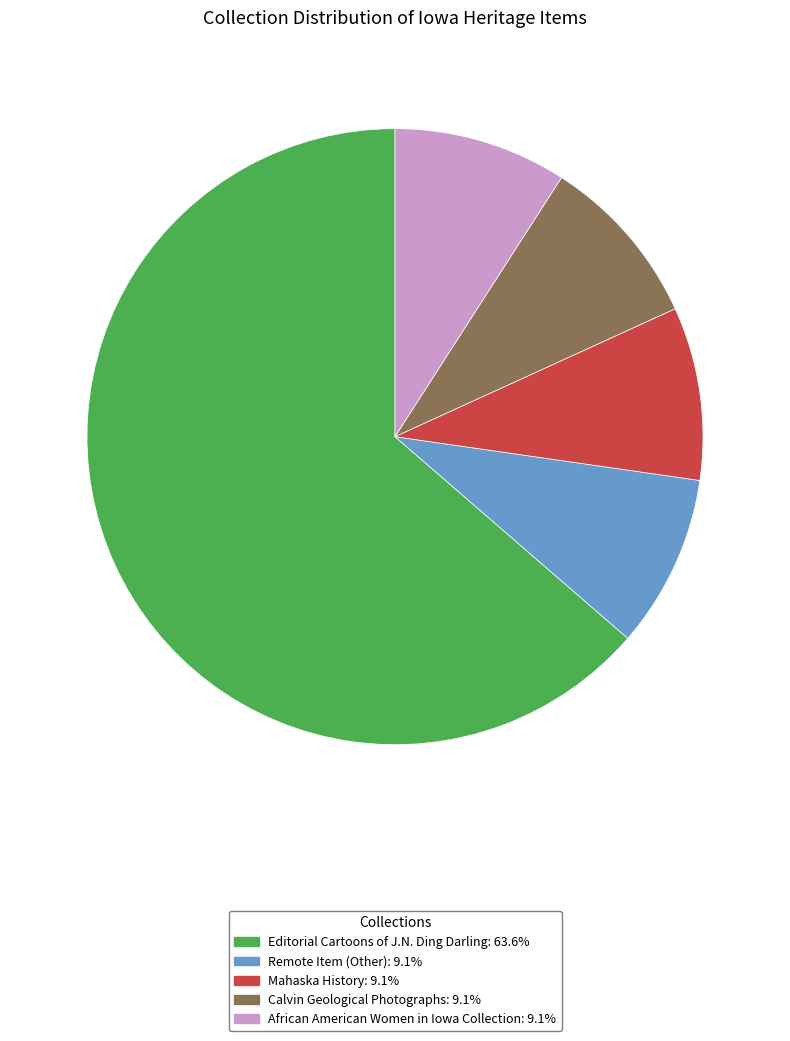

What is the majority slice?

Editorial Cartoons of J.N. Ding Darling